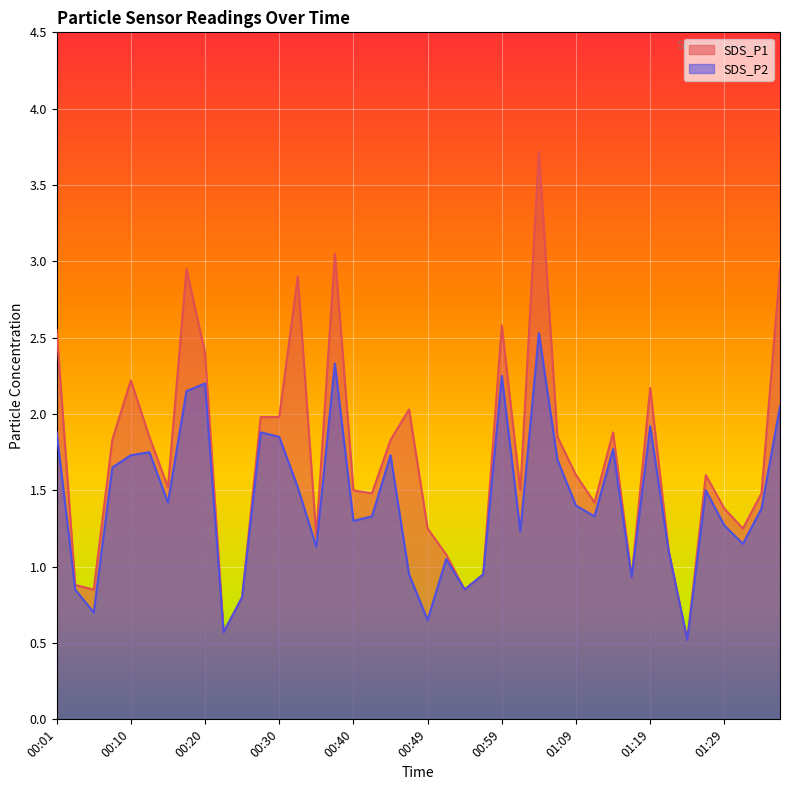

What is the difference between the SDS_P2 values at 00:45 and 01:04?

0.8